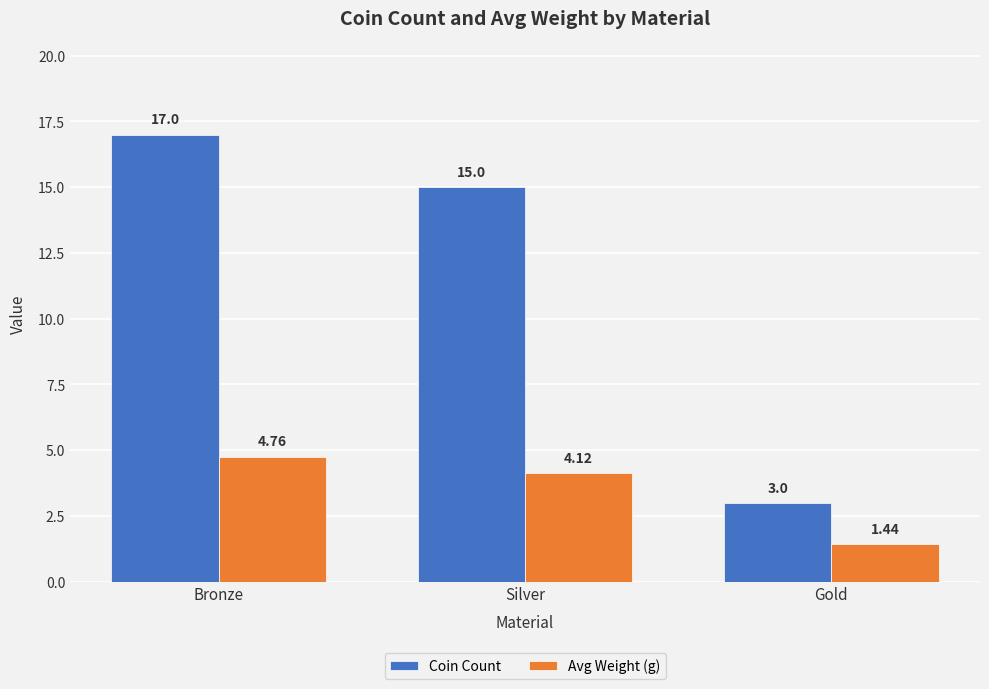

Which series has the largest total across all categories?

Coin Count